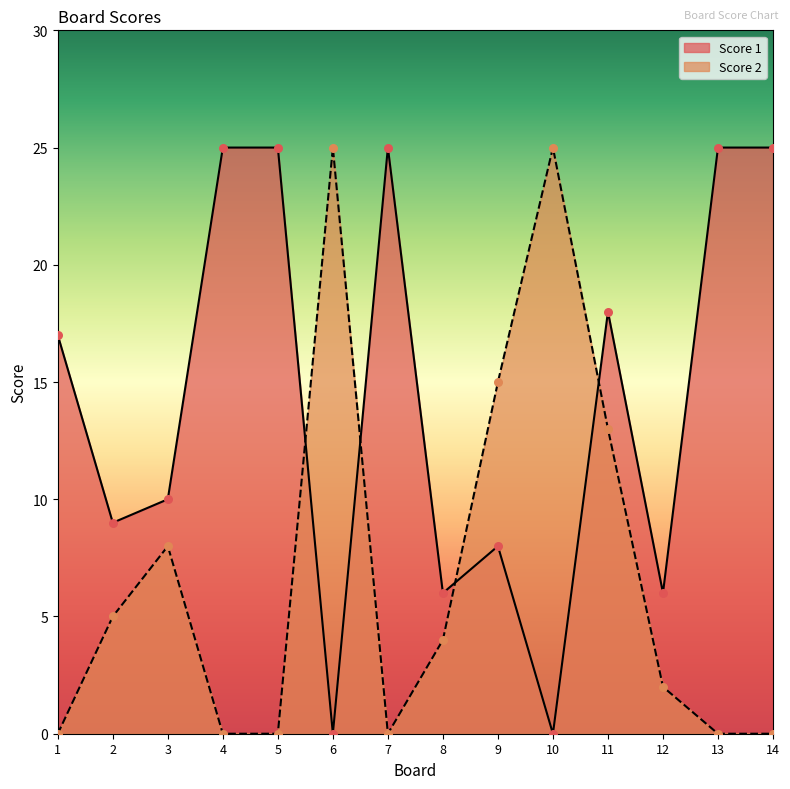

At how many categories does at least one series exceed 23?

7